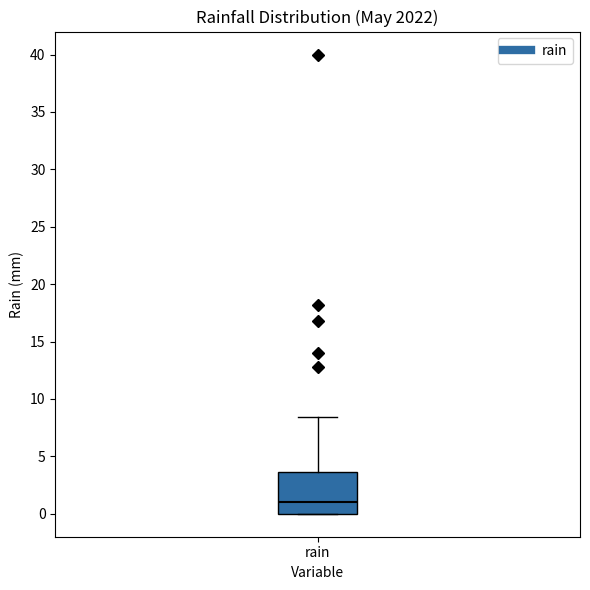

Read this box plot against the y-axis: the position of the median line, the range covered by the box, and the ends of both whiskers. The values are not printed on the chart, so give them approximately, as read against the axis.

median 1.0, box 0.0 to 3.5, whiskers 0.0 to 8.5